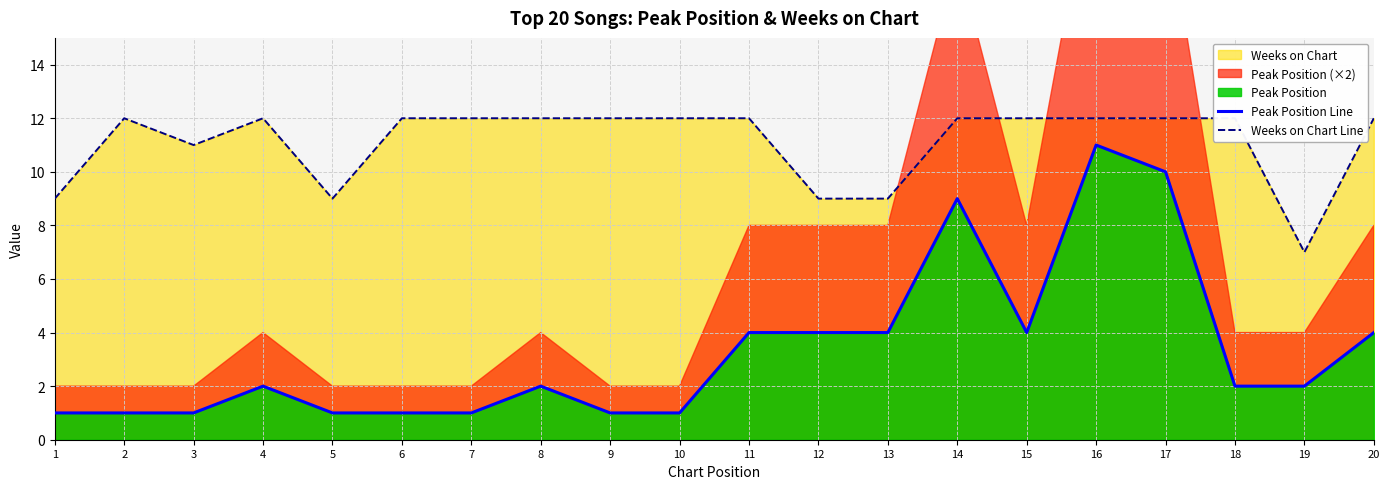

What is the average value of the Peak Position Line series?

3